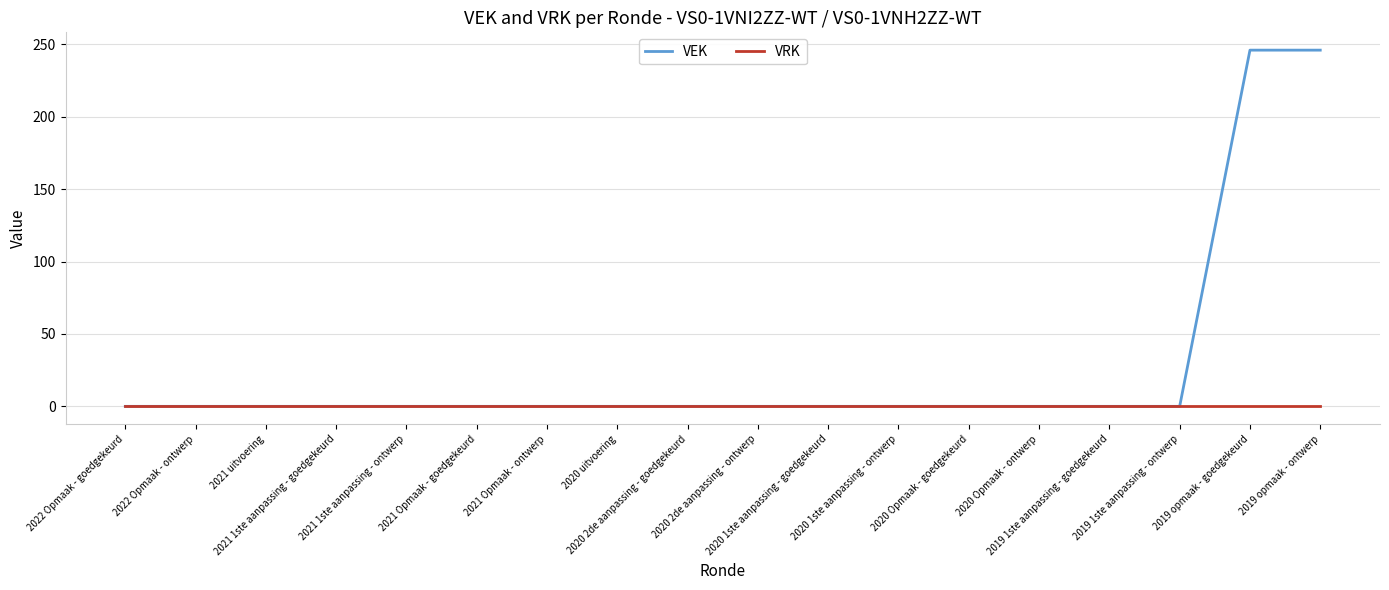

How many lines are shown in the chart?

2